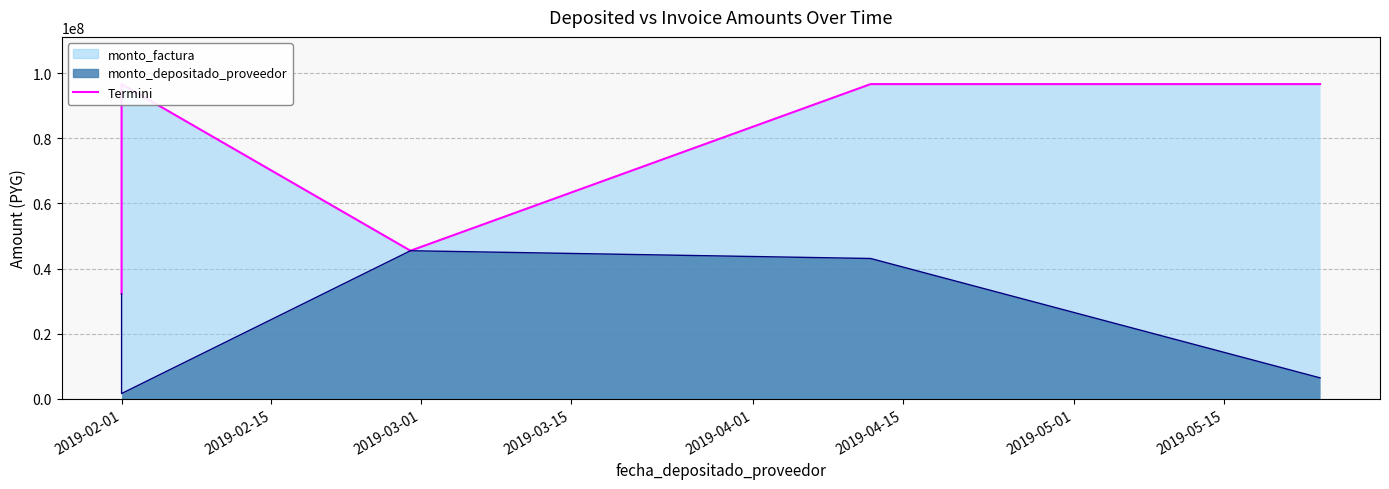

At which label is monto_depositado_proveedor closest to 23543277?

2019-02-01